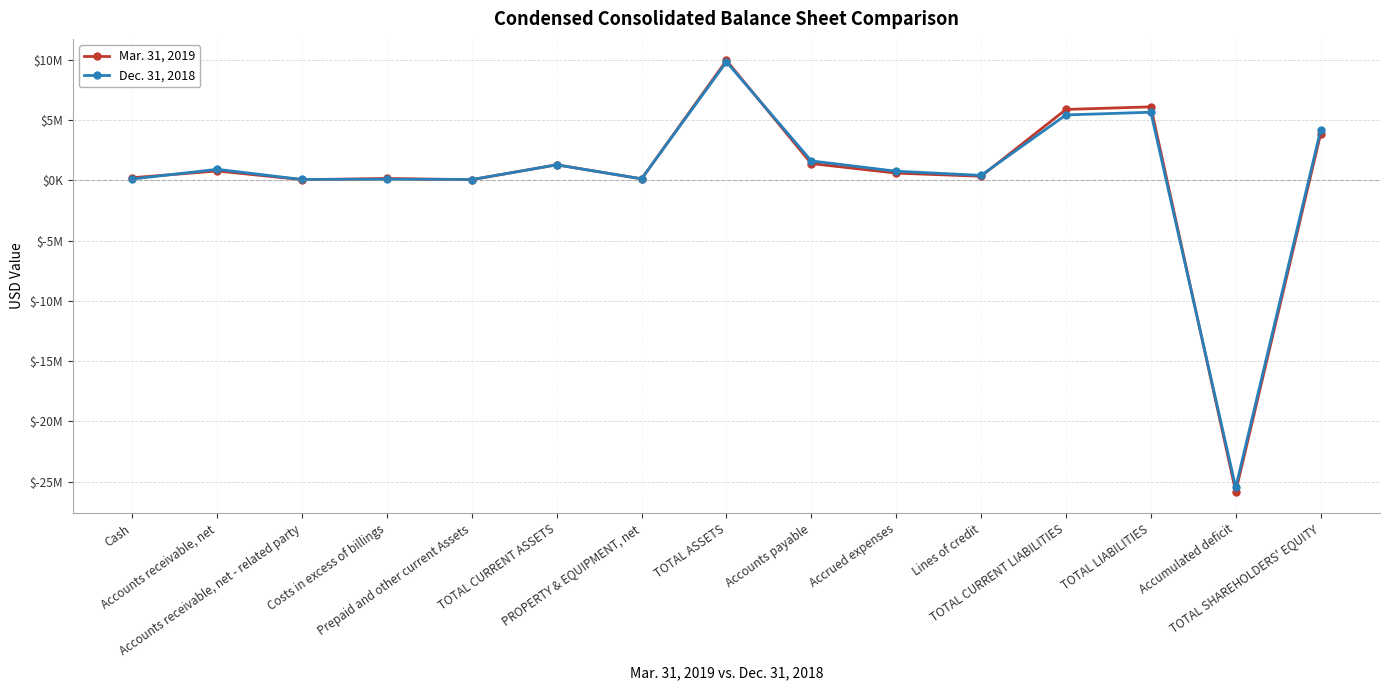

How many intersections are there between Dec. 31, 2018 and Mar. 31, 2019?

9